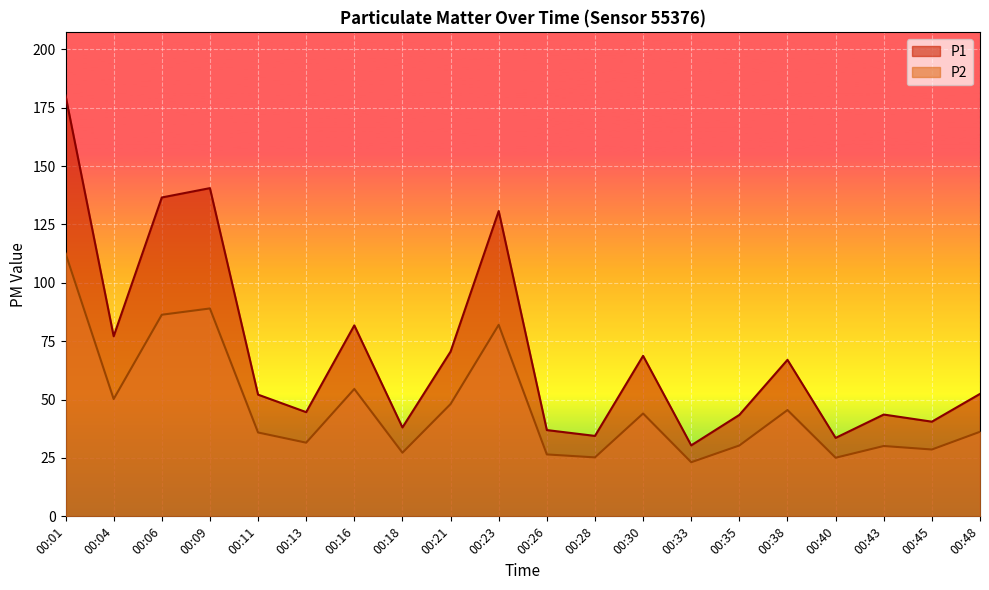

True or false: P1 and P2 intersect in this chart.

False